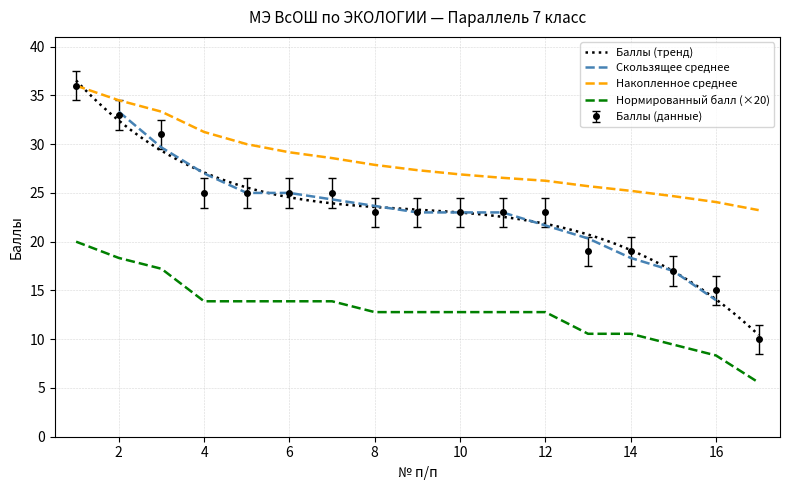

List the labels in order of value, smallest first.

17, 16, 15, 13, 14, 8, 9, 10, 11, 12, 4, 5, 6, 7, 3, 2, 1